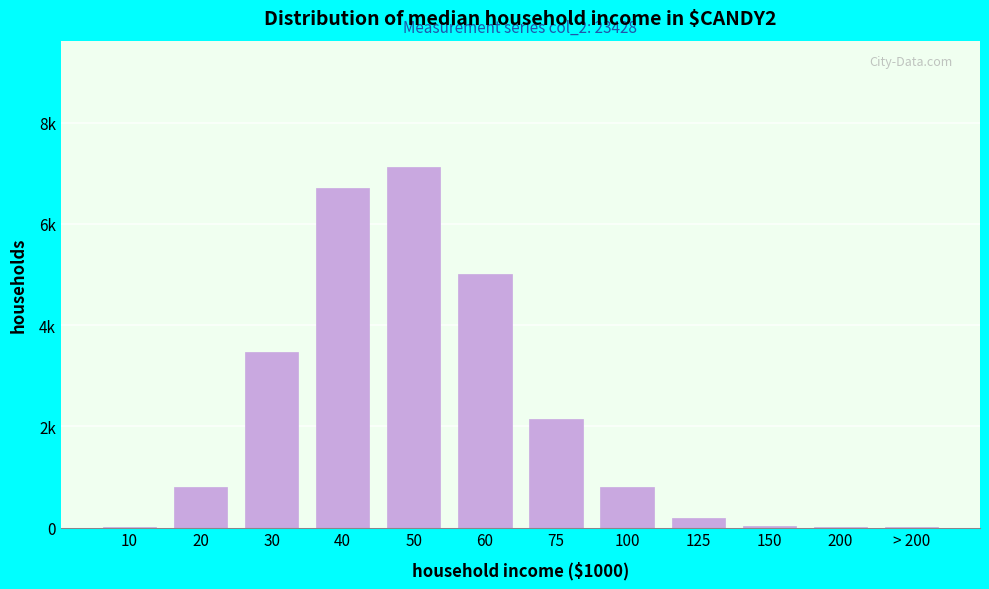

Are the bars horizontal?

No